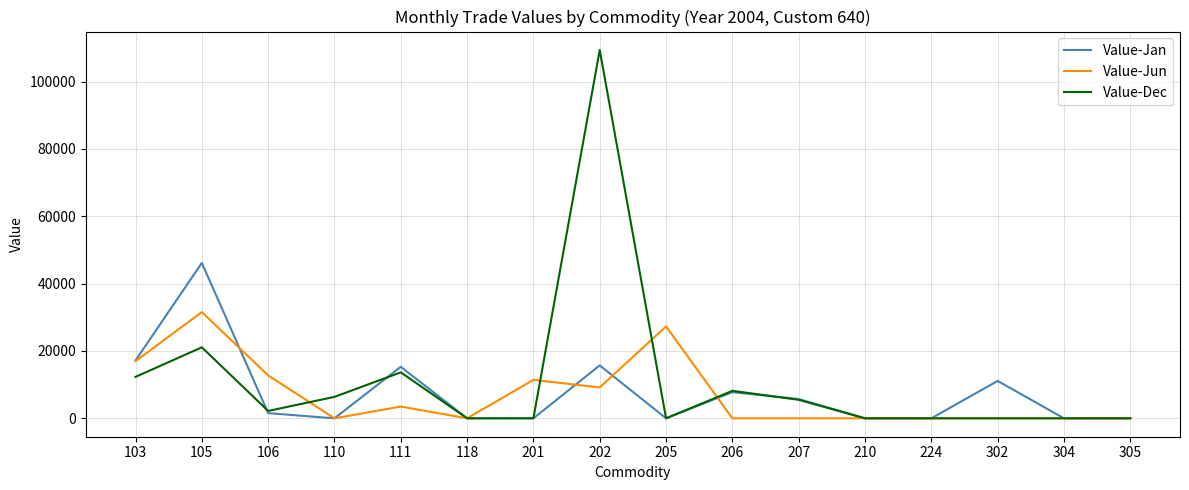

Which series has the widest spread of values?

Value-Dec